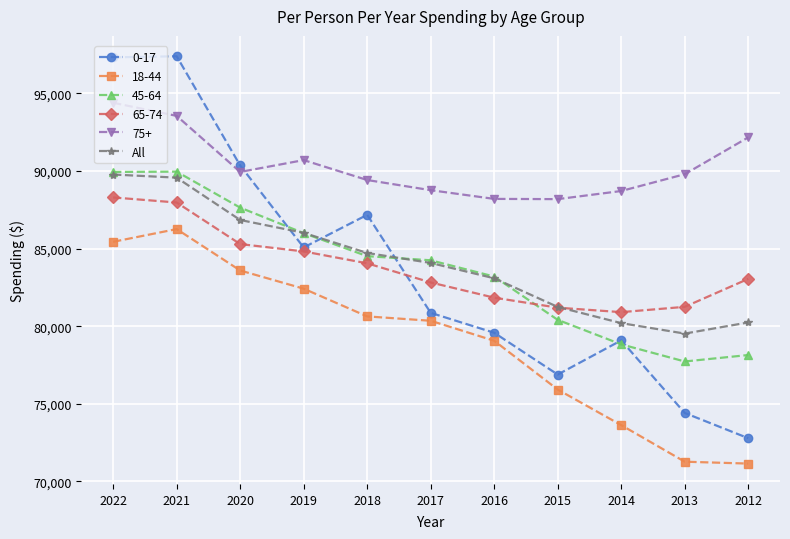

What is the value of the 65-74 point at the 2nd from the left?

87970